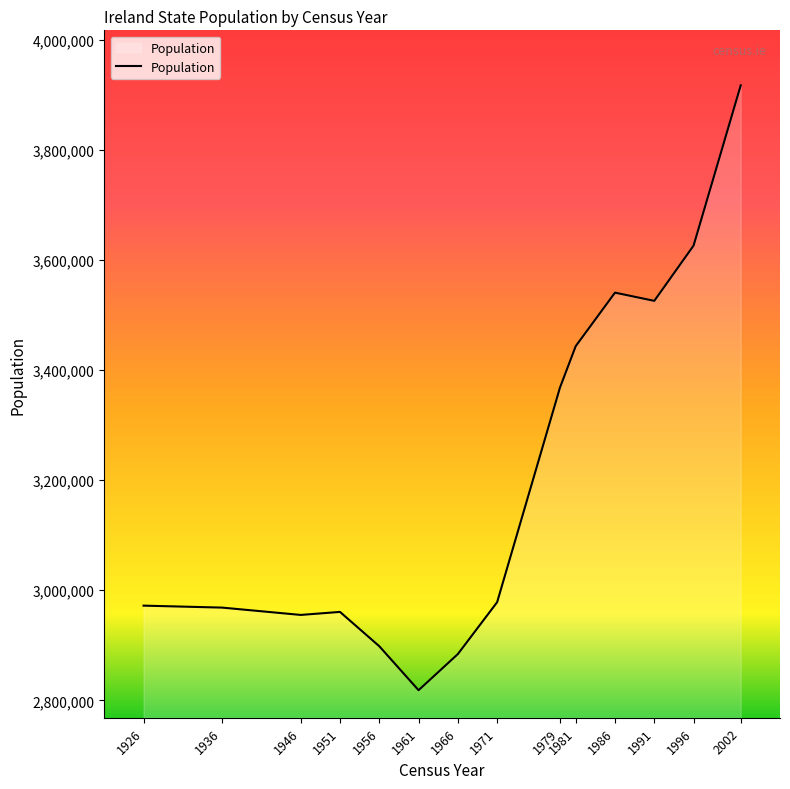

The chart shows a value of 701324 at 1966. True or false?

False